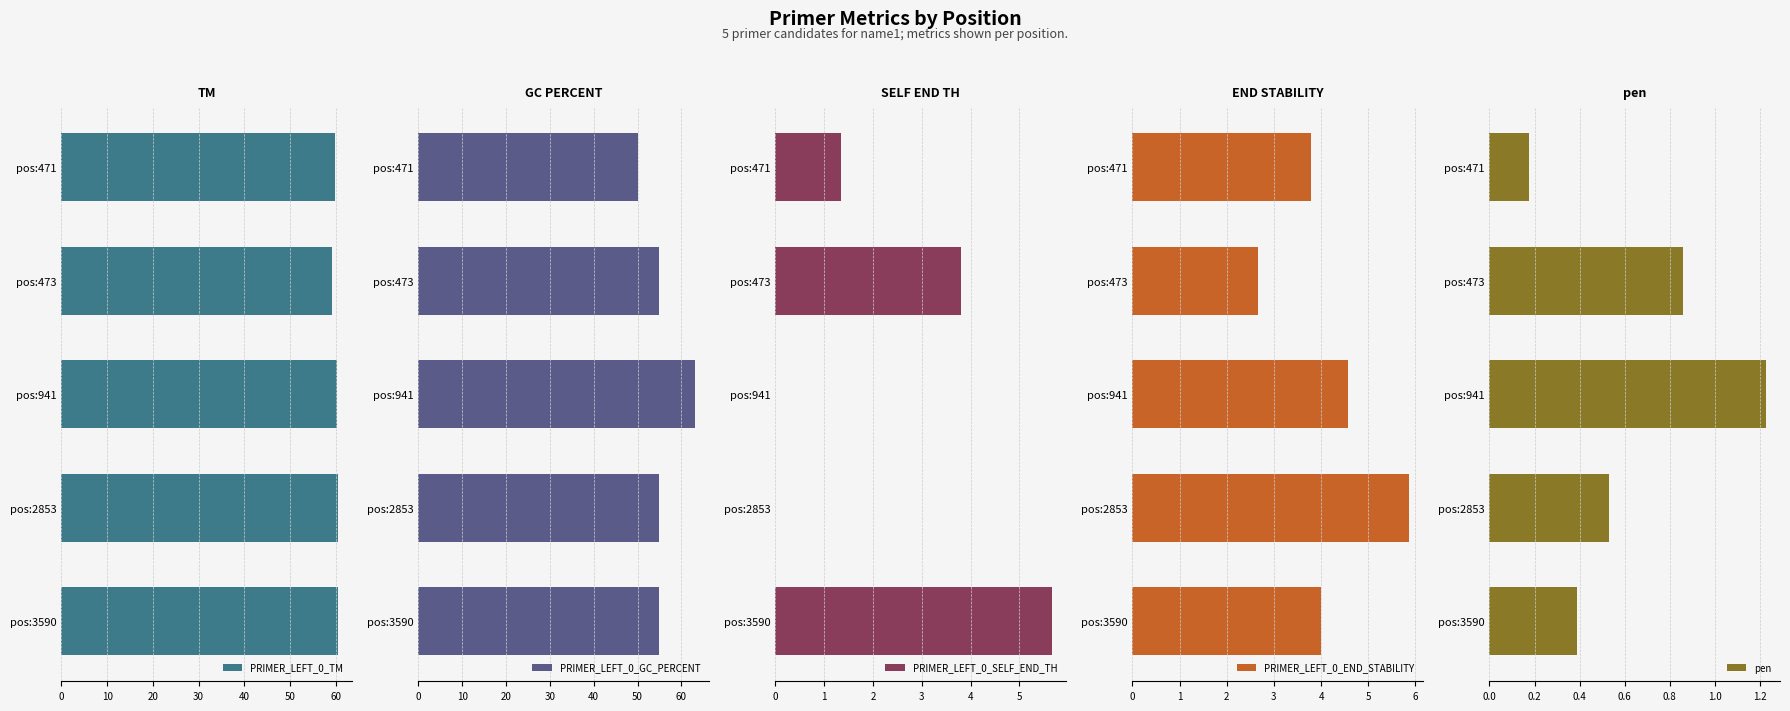

The value of PRIMER_LEFT_0_TM at pos:3590 is 60.4. True or false?

True